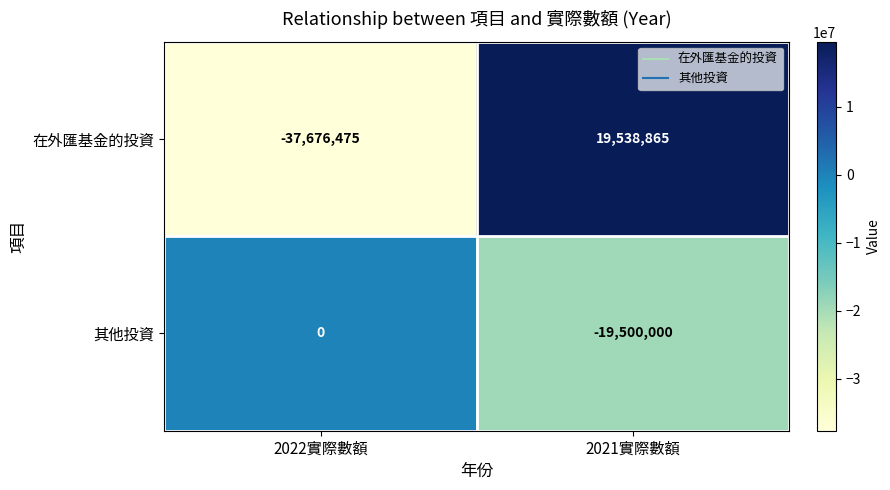

Rank the series at 2022實際數額 from lowest to highest value.

在外匯基金的投資, 其他投資